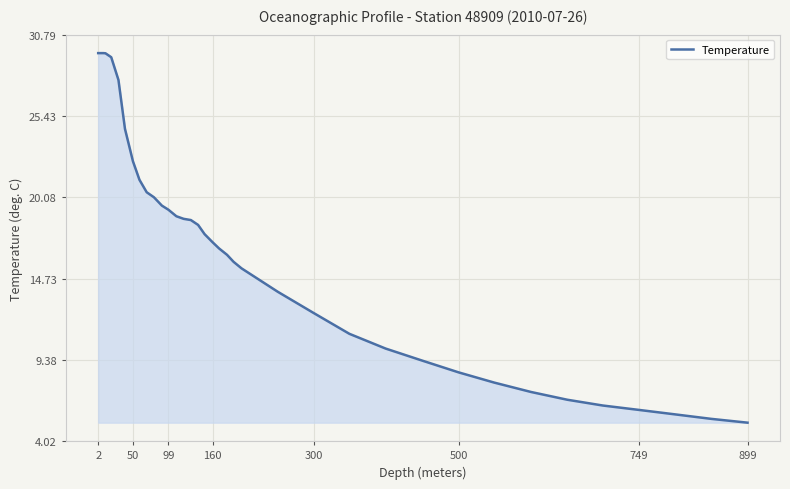

What is the minimum value shown in the chart?

5.2